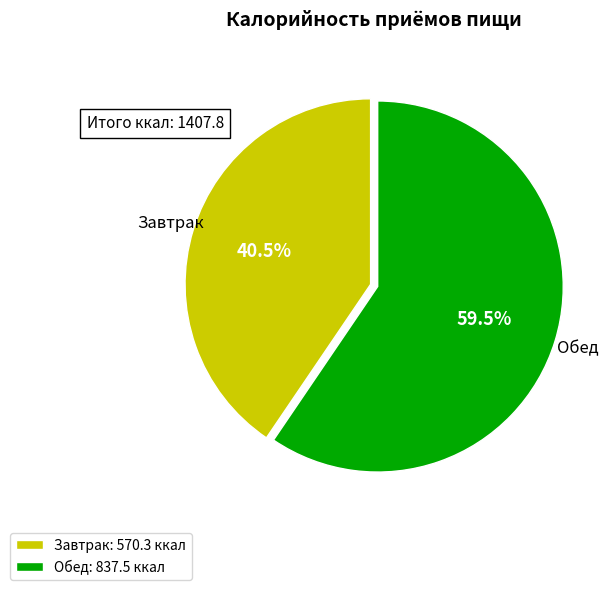

Approximately how many times larger is the value at Обед: 837.5 ккал compared to Завтрак: 570.3 ккал?

1.5